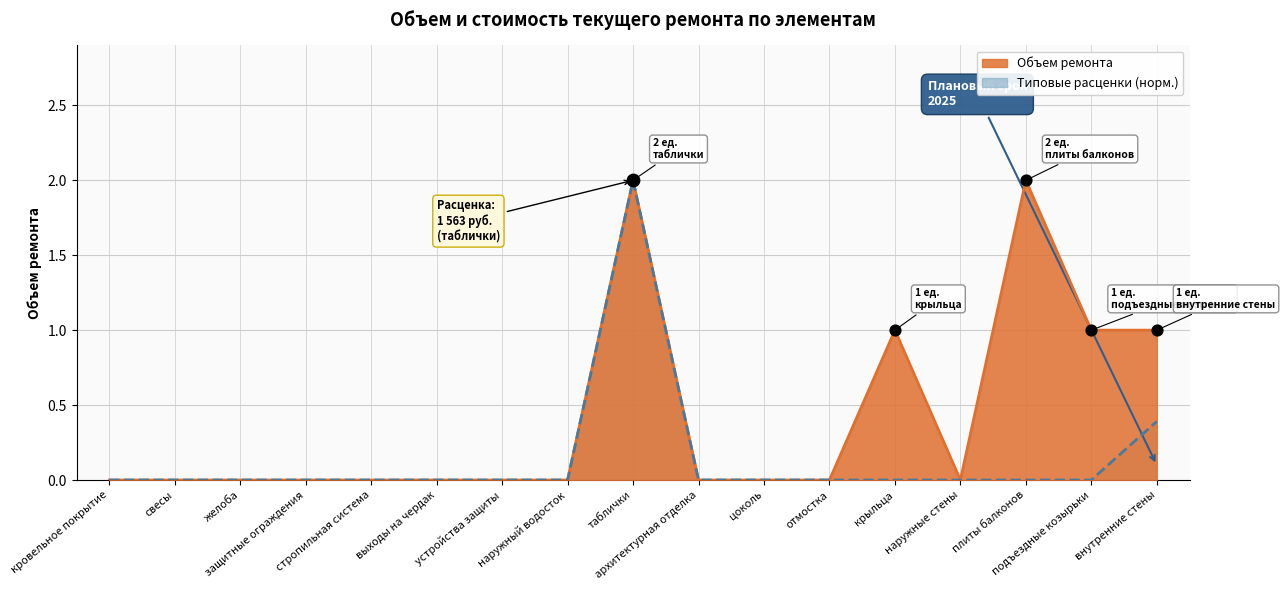

Which series has the largest total across all categories?

Объем ремонта